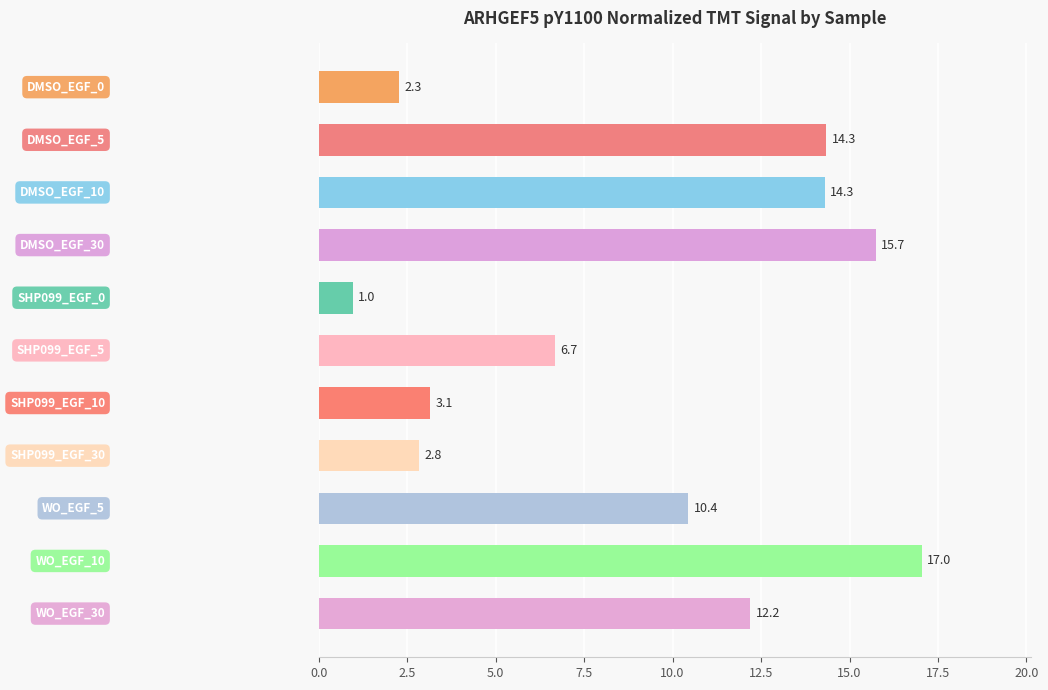

What is the average value?

9.1